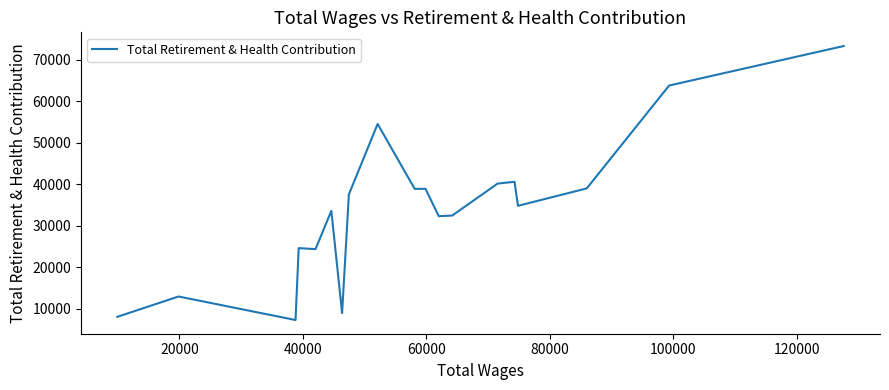

What is the greatest value displayed?

73325